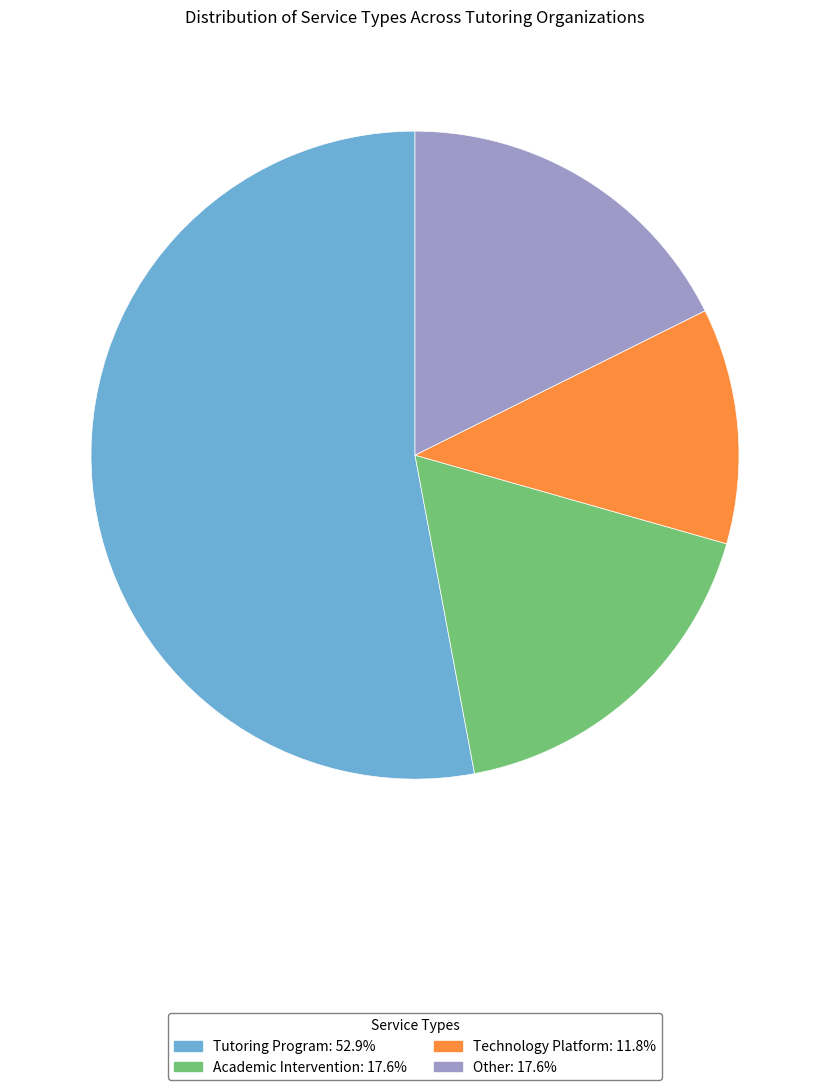

Approximately how many times larger is the value at Academic Intervention compared to Technology Platform?

1.5